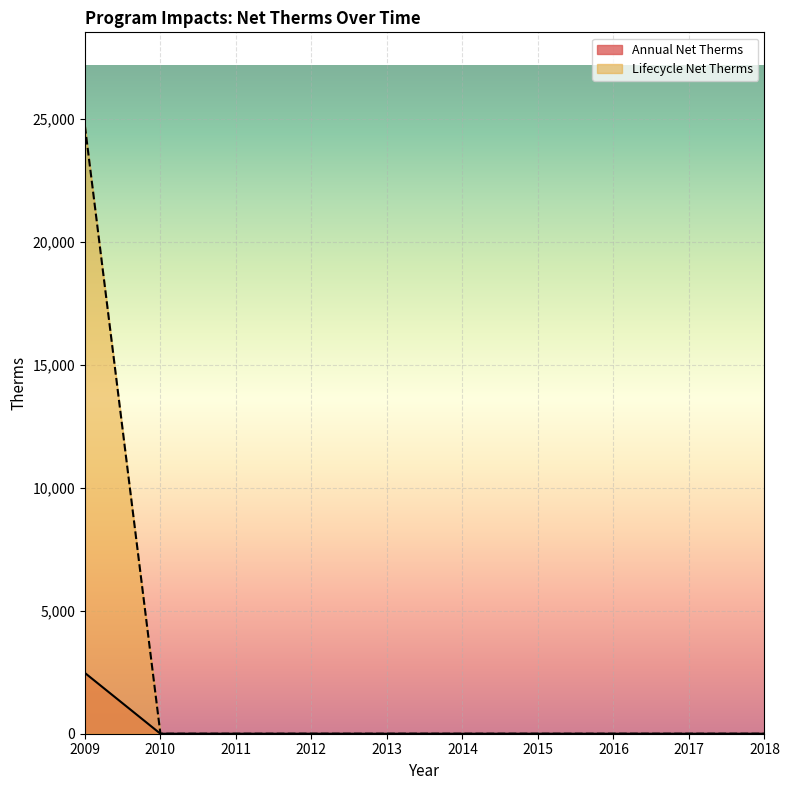

Does the chart display data point markers on the line(s)?

No